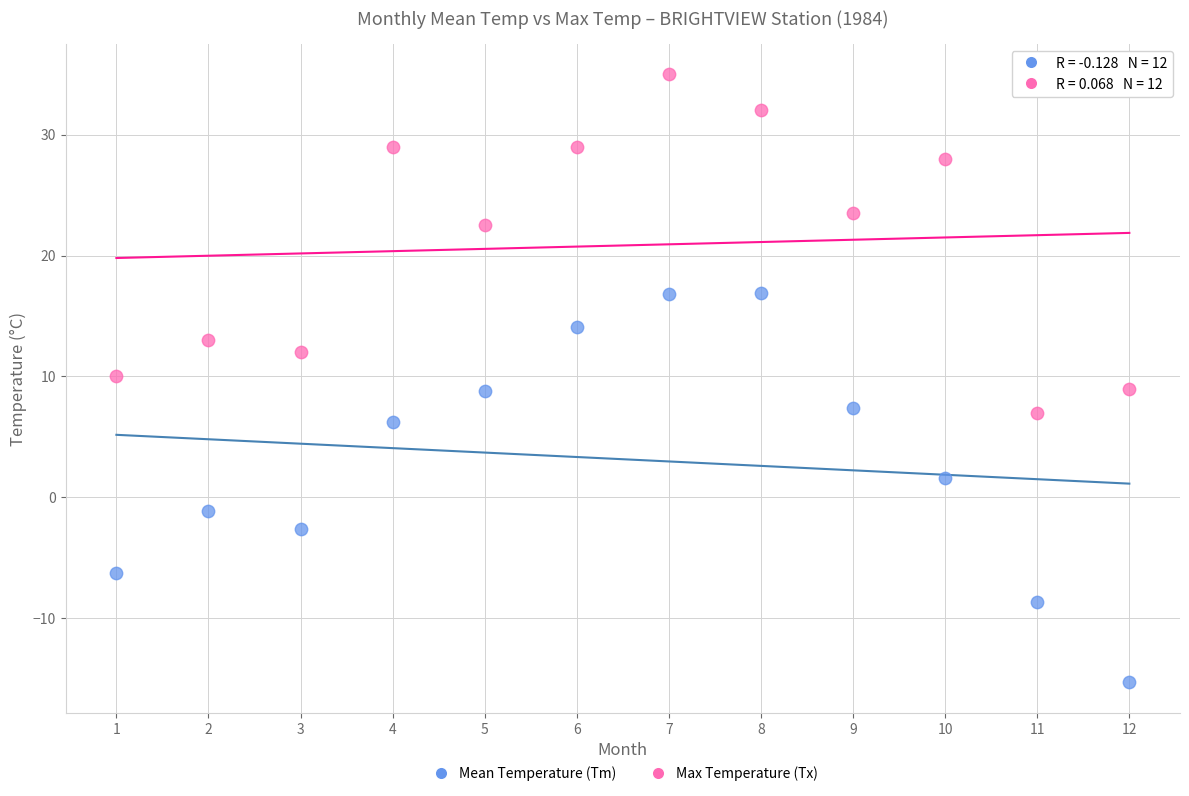

Which series contains the lowest Y value?

Mean Temperature (Tm)